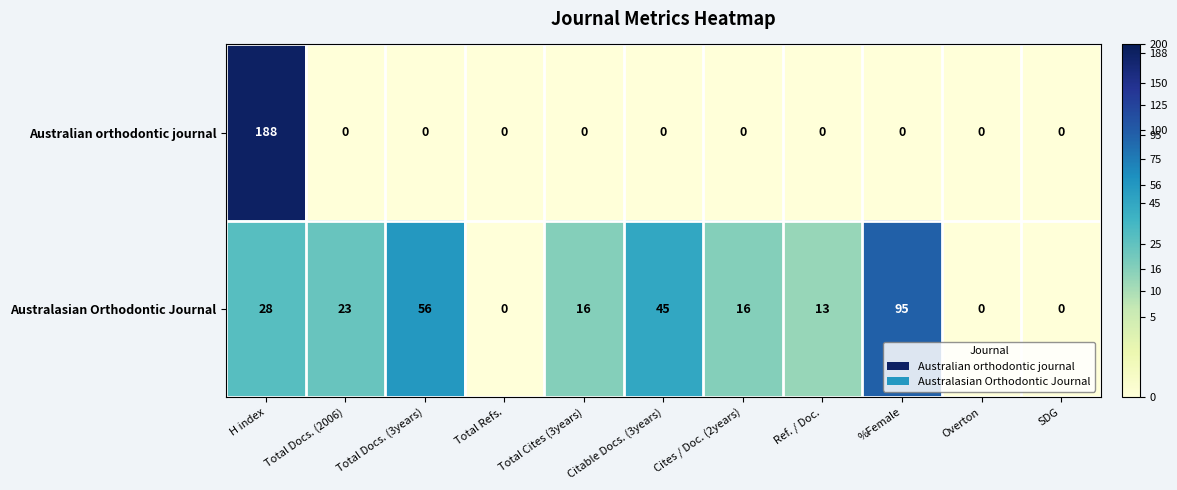

Where is Australasian Orthodontic Journal nearest to the value 47?

Citable Docs. (3years)